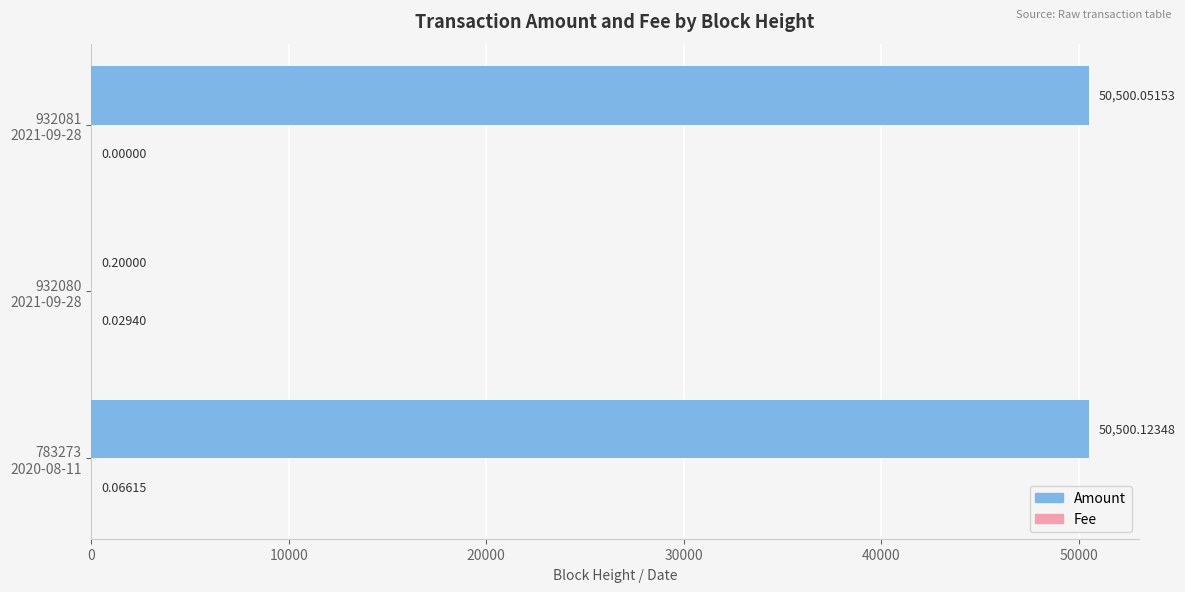

Which series has the largest total across all categories?

Amount